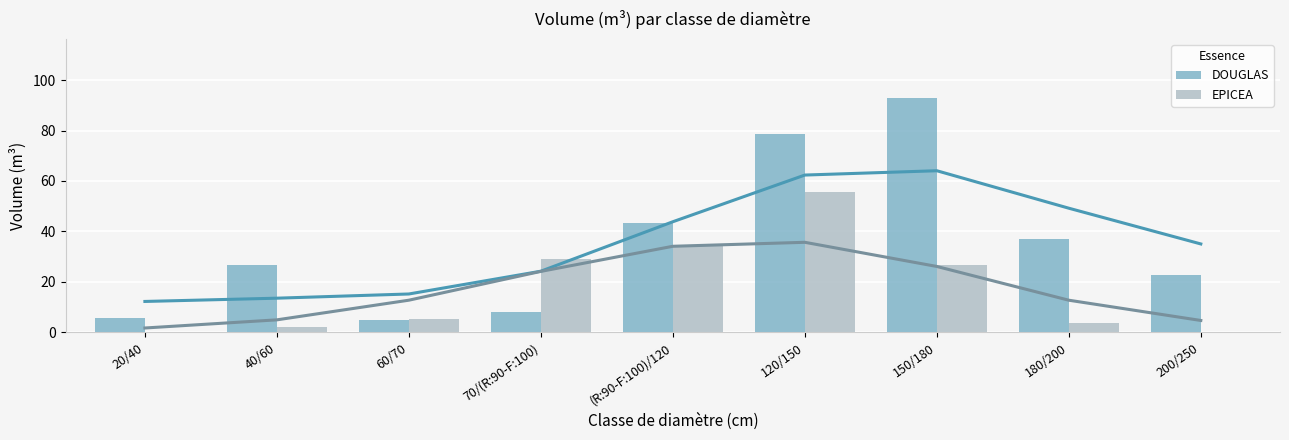

Reading left to right, extract all data points from this chart.

DOUGLAS: 5.5	26.5	4.9	8.1	43.4	78.5	93.1	37.0	22.7
EPICEA: 0.1	2.0	5.2	28.9	34.6	55.7	26.7	3.6	0.0